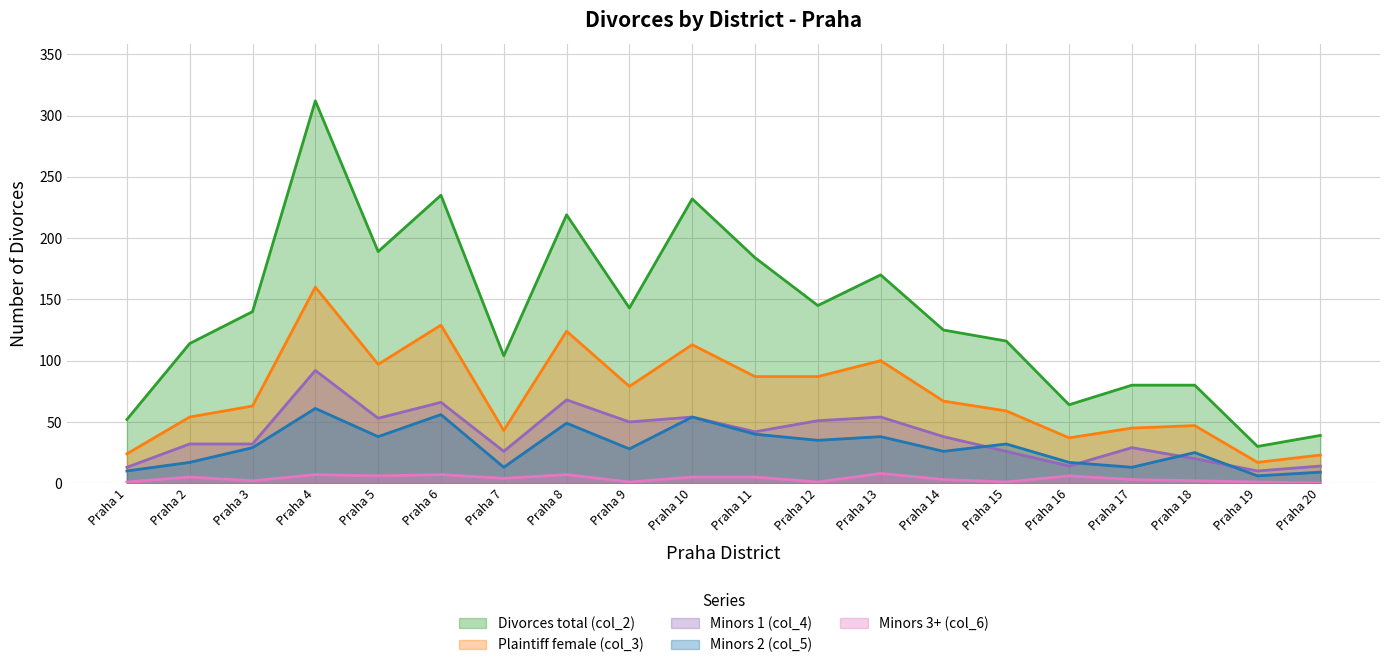

How many lines are shown in the chart?

5